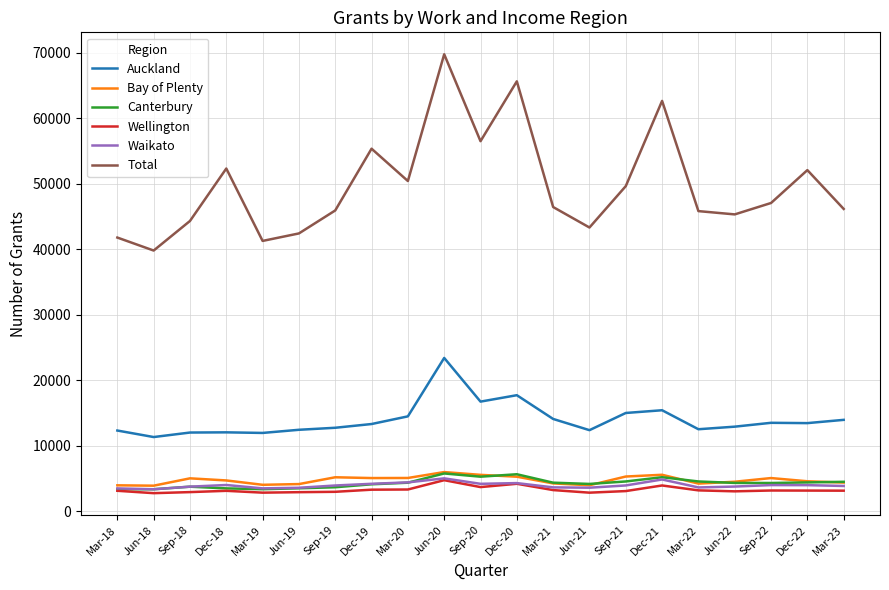

What is the sum of the Total values at Dec-21 and Mar-23?

108786